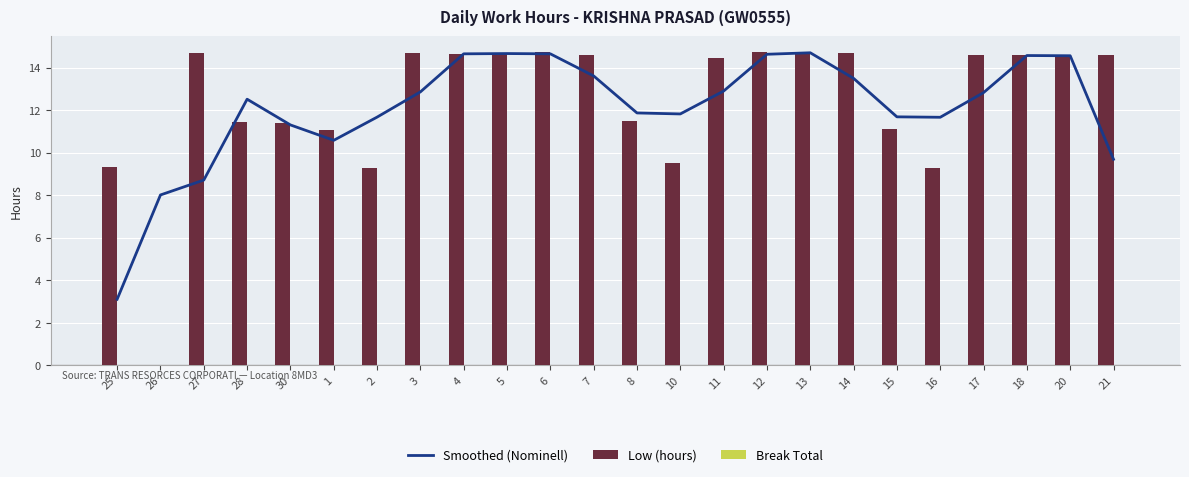

How many data points in Low (hours) are less than 14?

10